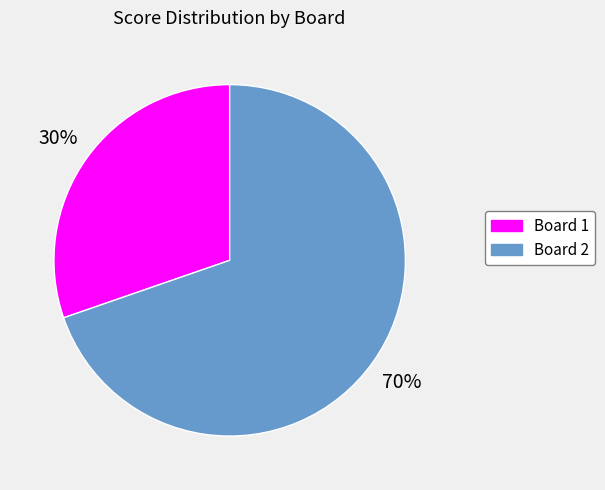

To the nearest percent, what is the combined percentage of Board 1 and Board 2?

100%